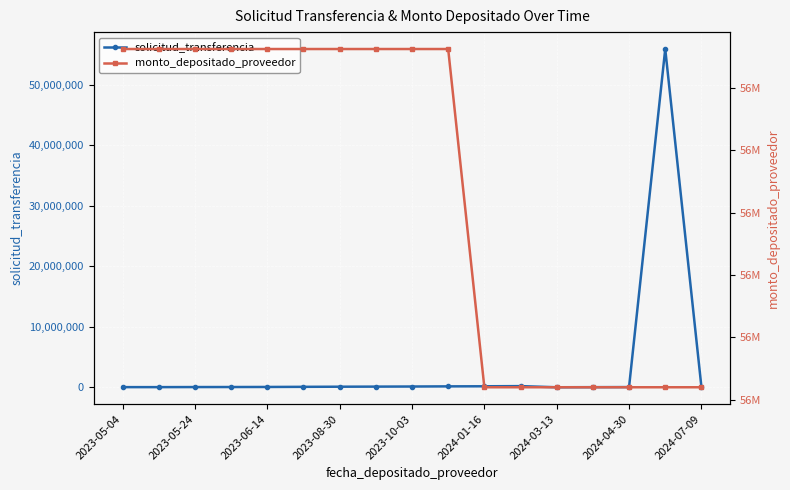

Rank the series by their average value, from highest to lowest.

monto_depositado_proveedor, solicitud_transferencia